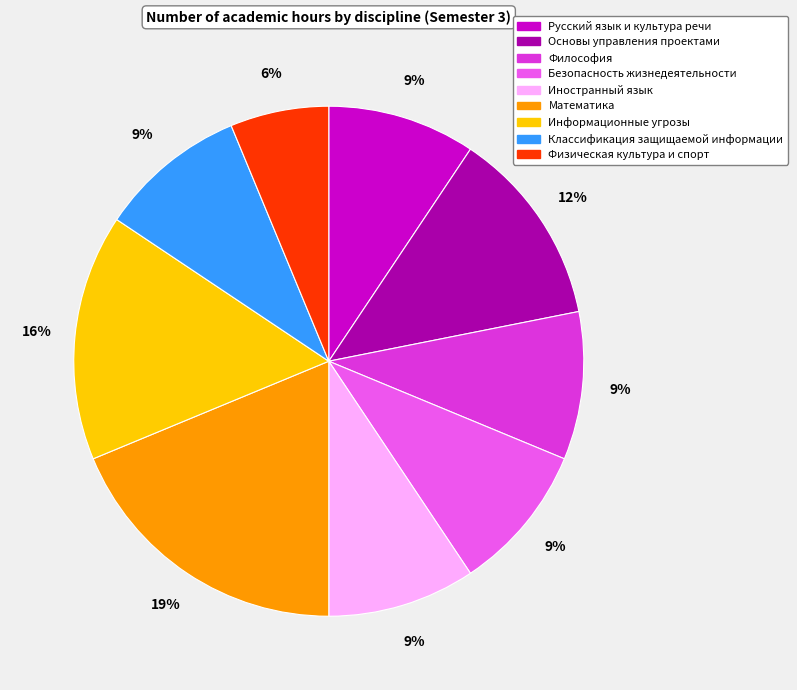

Do Математика and Иностранный язык together represent more than half of the pie?

No